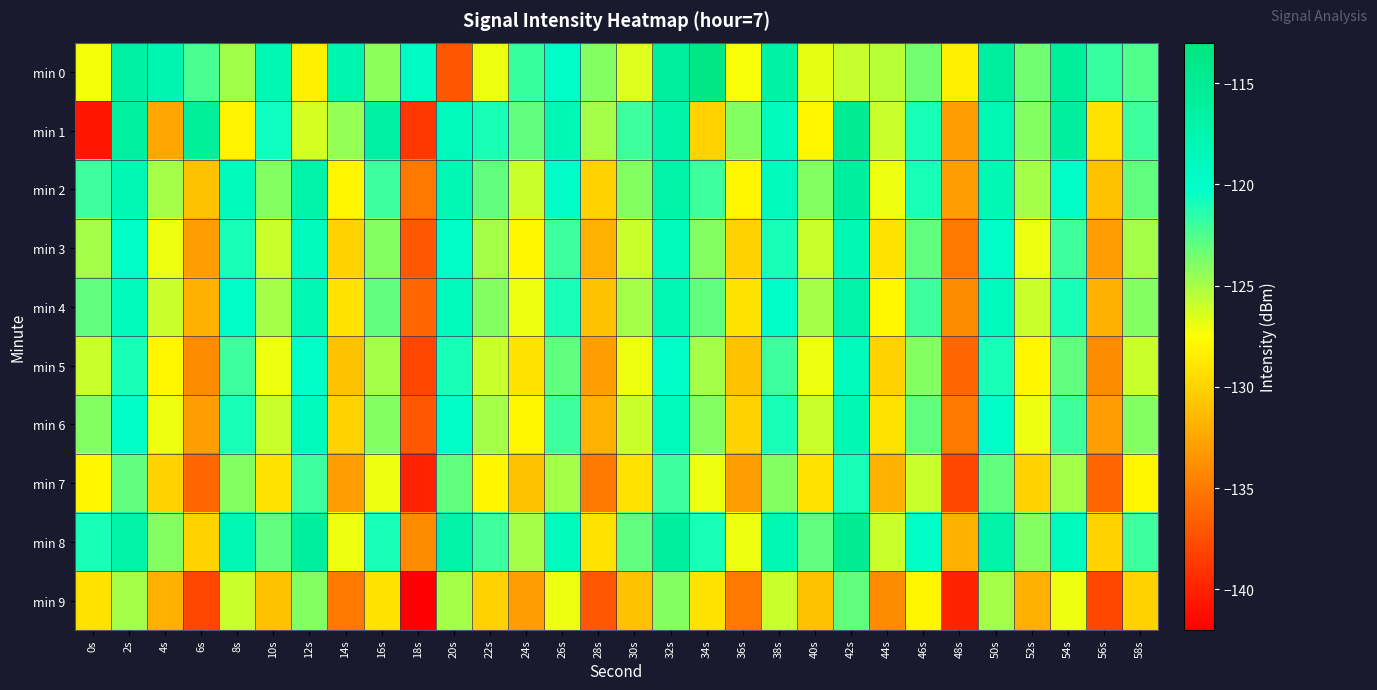

Which label corresponds to the smallest value in the chart?

18s